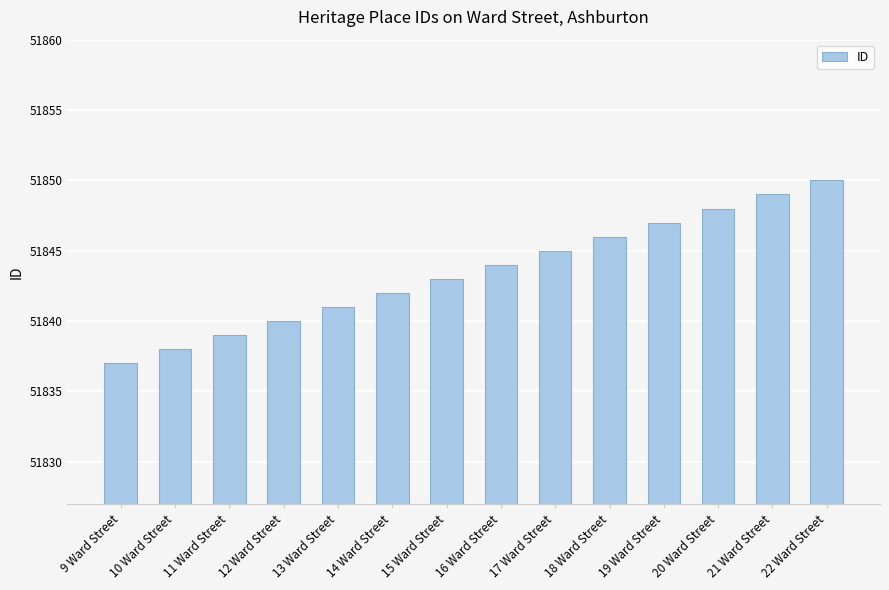

What is the label of the 14th bar from the left?

22 Ward Street